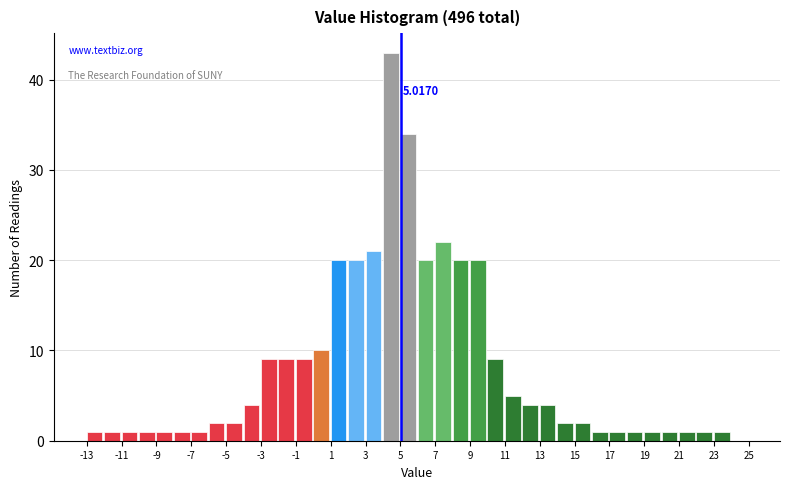

Over which range of the x-axis is the bar tallest?

4 to 5